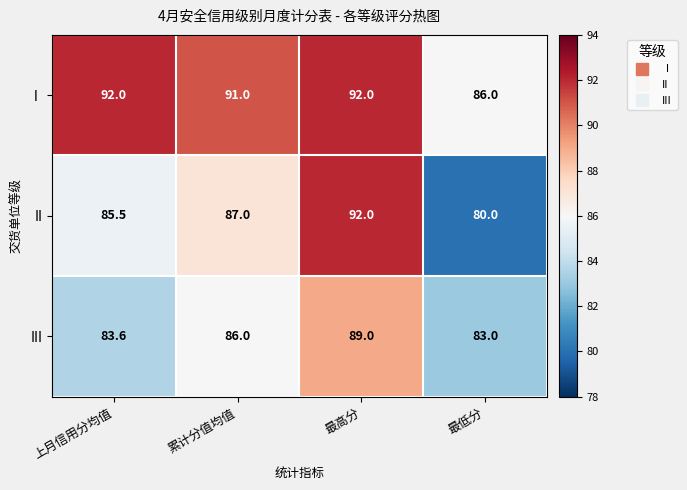

The Ⅰ series shows 124.3 at 上月信用分均值. True or false?

False